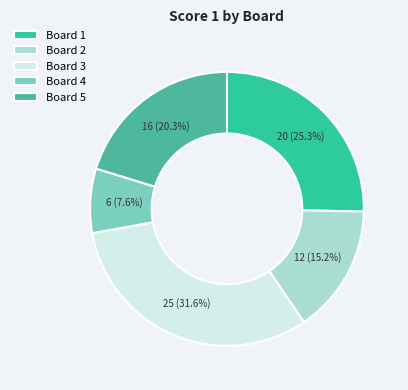

What percentage do Board 5 and Board 1 together represent?

45.6%